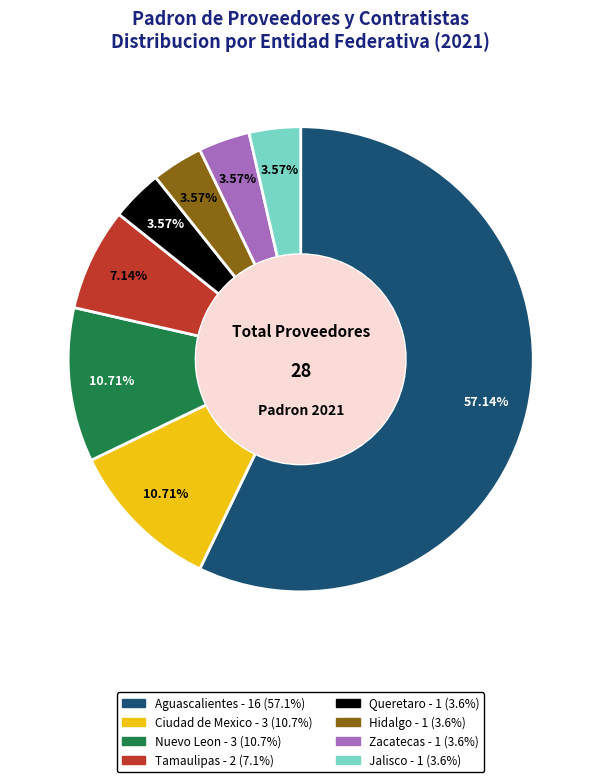

Which category has the biggest portion of the pie?

Aguascalientes